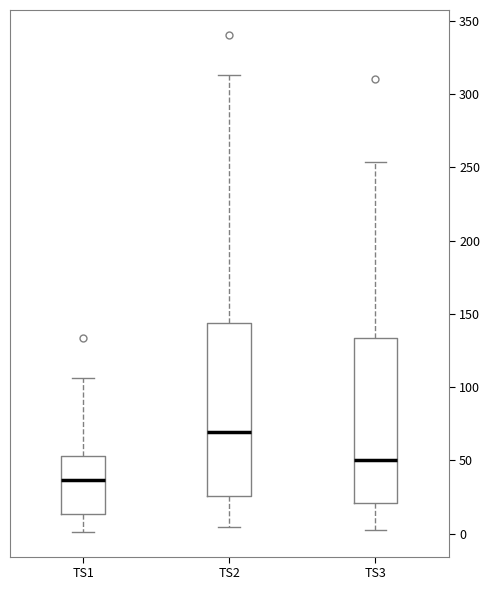

Comparing the boxes themselves (not the whiskers), which one is the tallest?

TS2